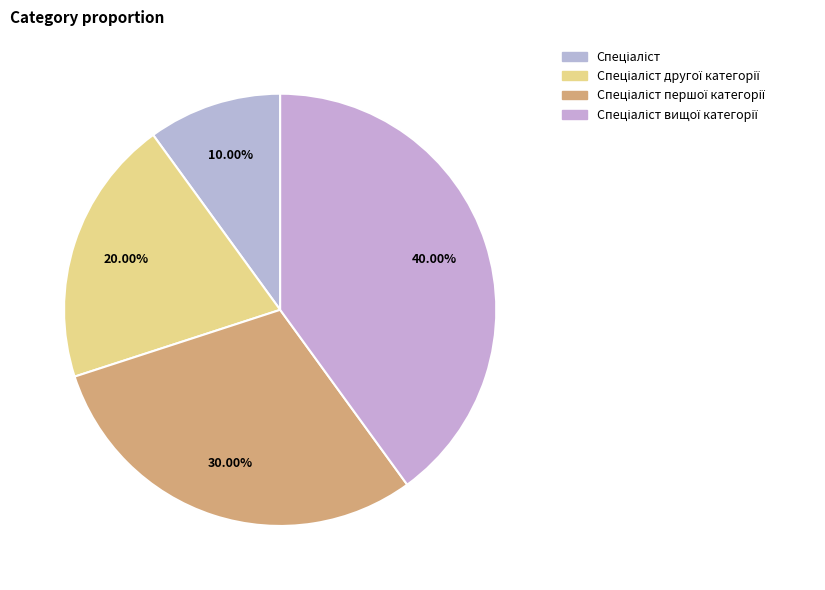

How many segments does this pie chart have?

4